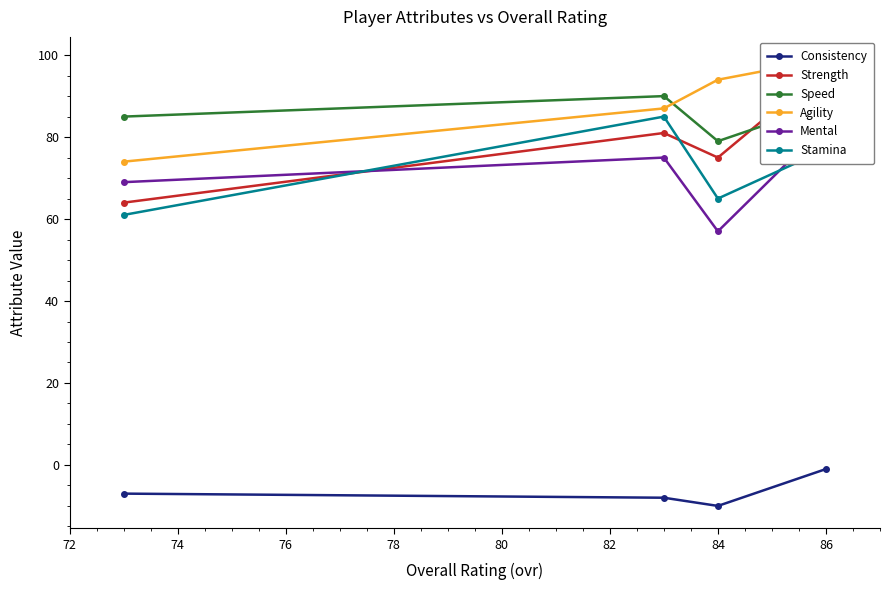

True or false: Stamina and Consistency cross at least once.

False